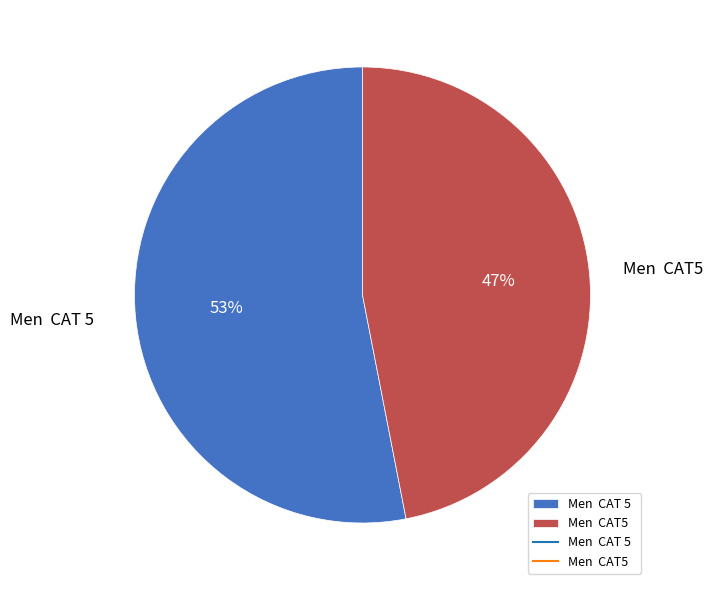

What is the largest slice in the pie chart?

Men CAT 5